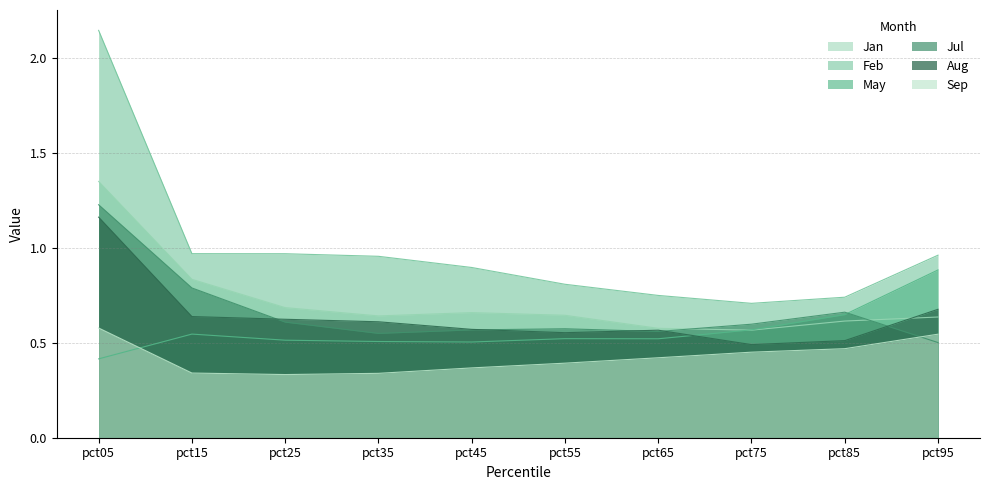

What is the average value of the Aug series?

0.6